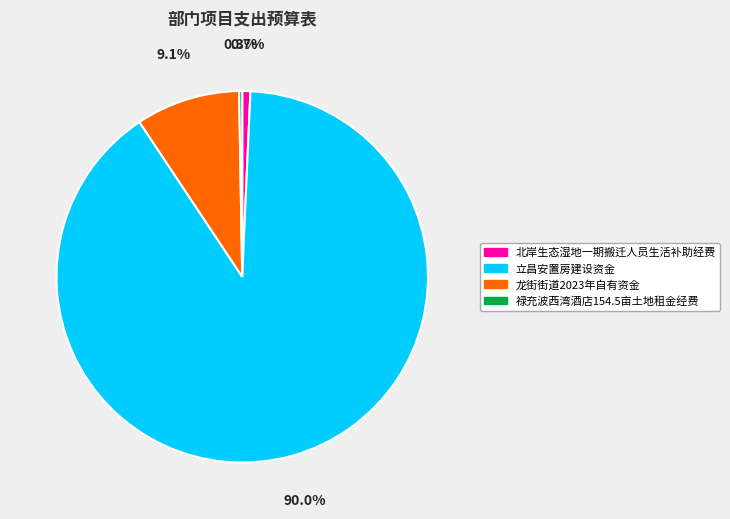

To the nearest percent, what is the difference between the largest and smallest slice percentages?

90%